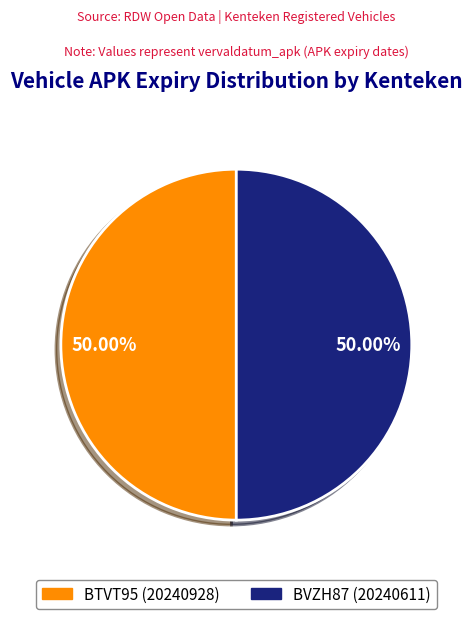

What is the ratio of the value at BVZH87 to the value at BTVT95?

1.0